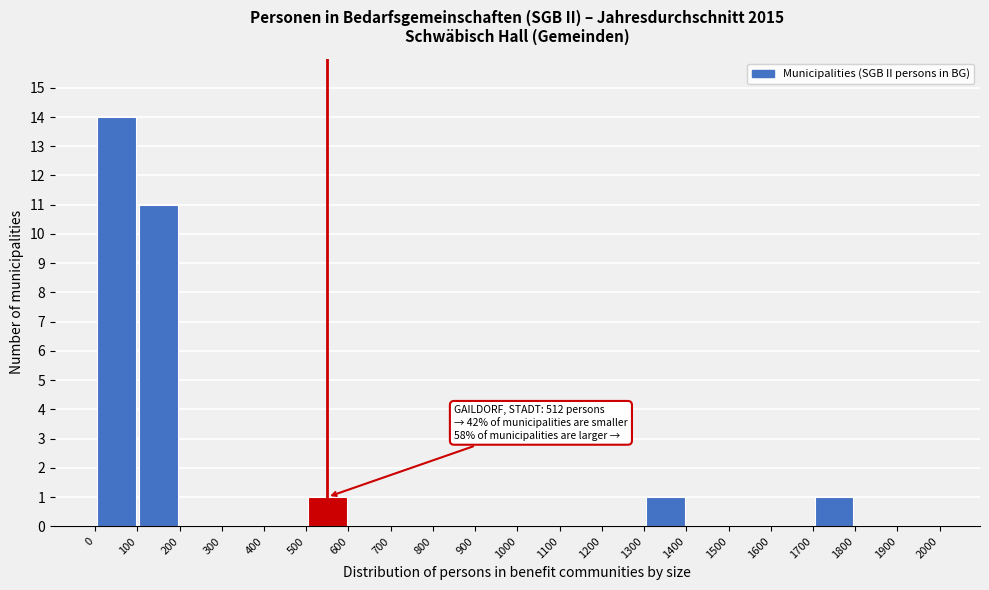

Which range on the x-axis has the tallest bar?

0 to 100